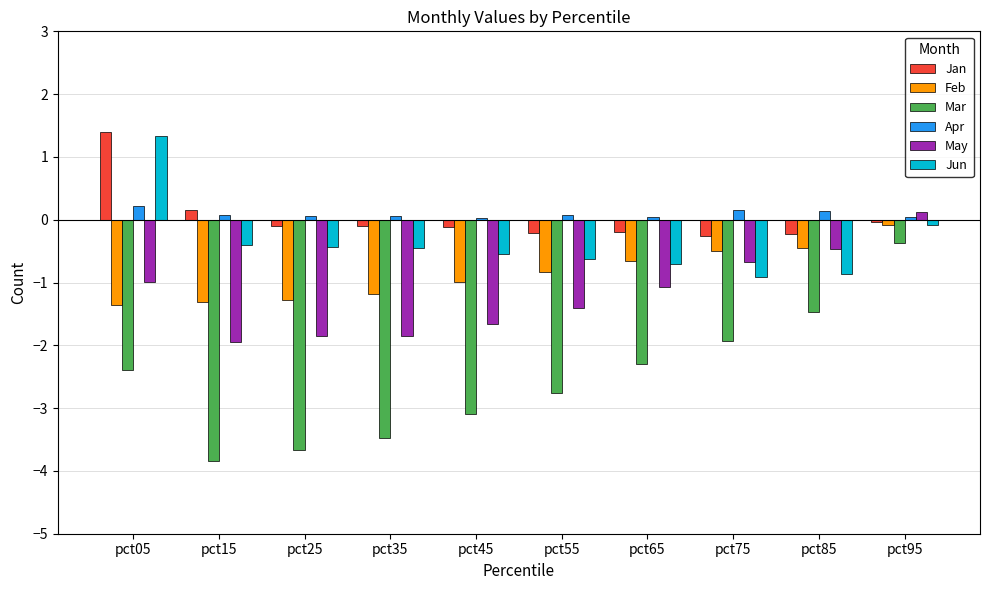

What is the greatest value displayed?

1.4